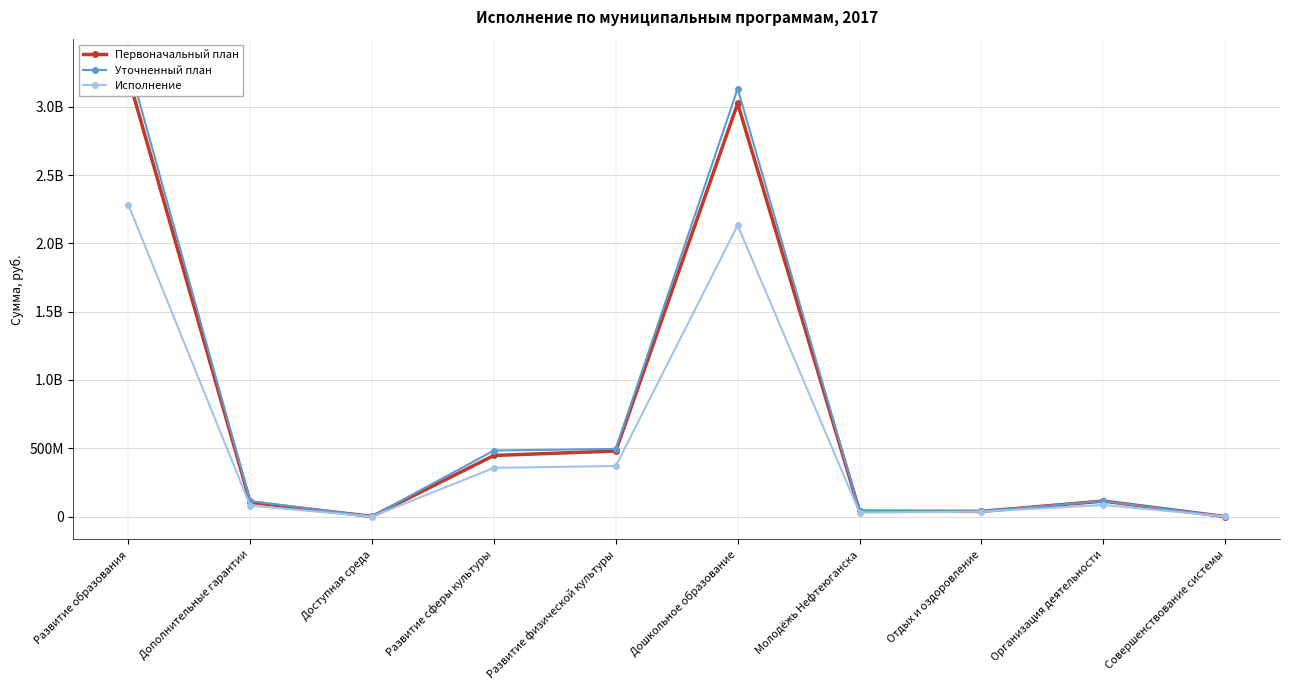

At which category is the sum across all series the highest?

Развитие образования